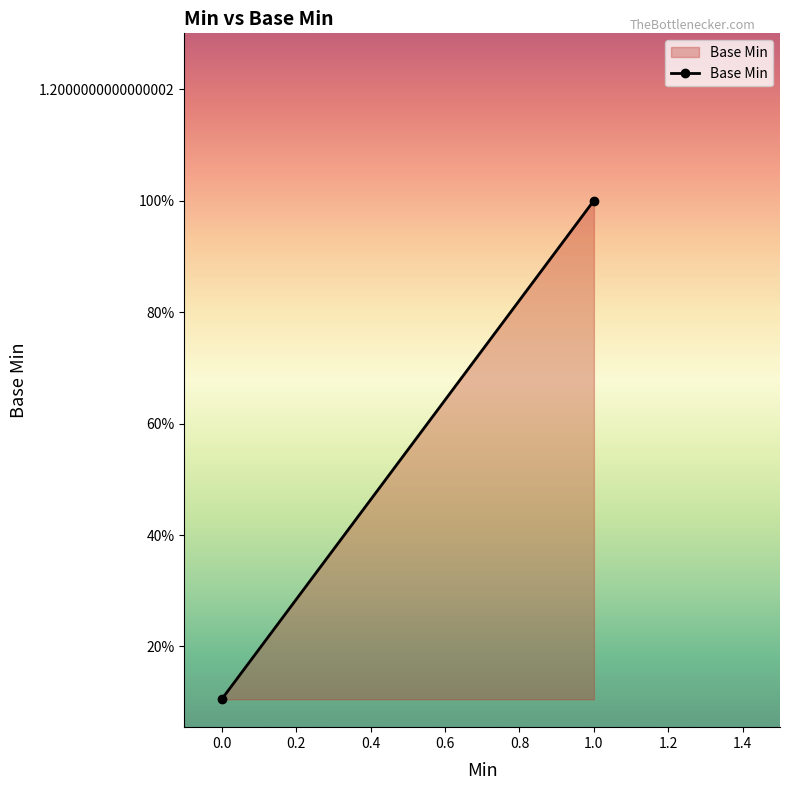

Count the values in the range 0 to 1.

2